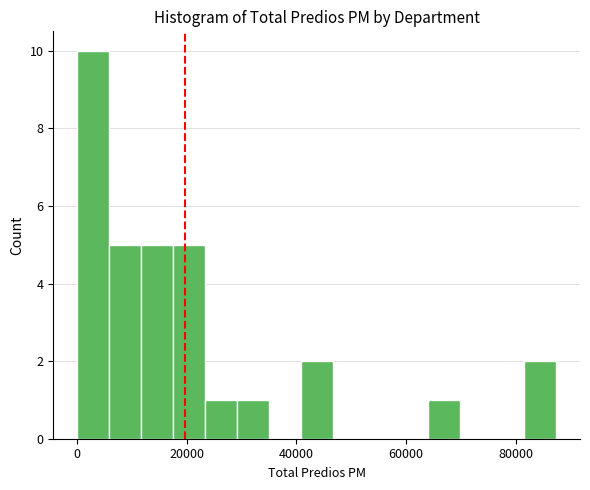

Read against the x-axis, roughly where is the centre of the tallest bar?

2000